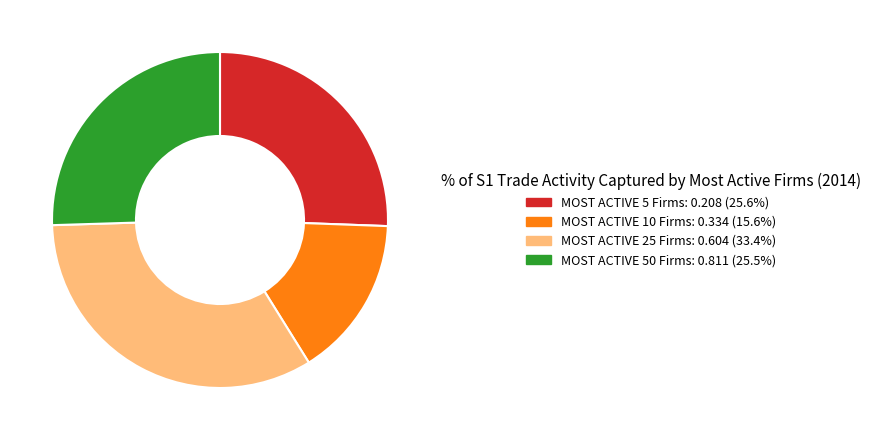

Combined, do MOST ACTIVE 10 Firms: 0.334 (15.6%) and MOST ACTIVE 5 Firms: 0.208 (25.6%) account for over 50%?

No